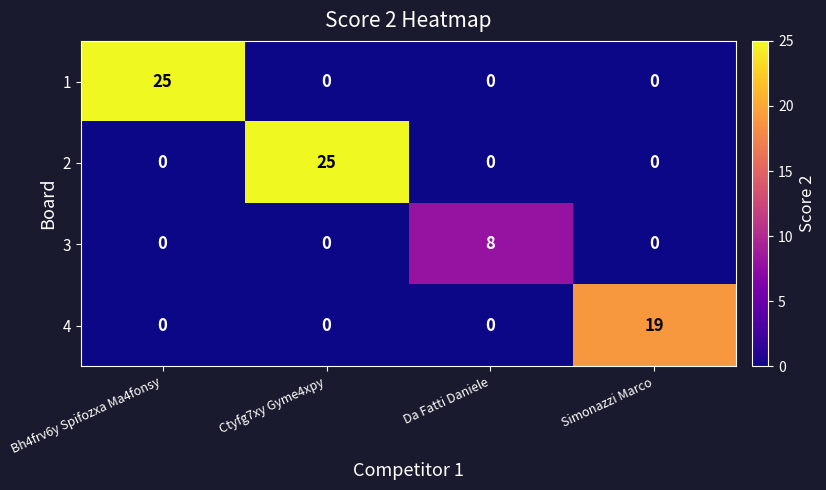

Reading left to right, transcribe all the data shown in this chart.

1: 25	0	0	0
2: 0	25	0	0
3: 0	0	8	0
4: 0	0	0	19